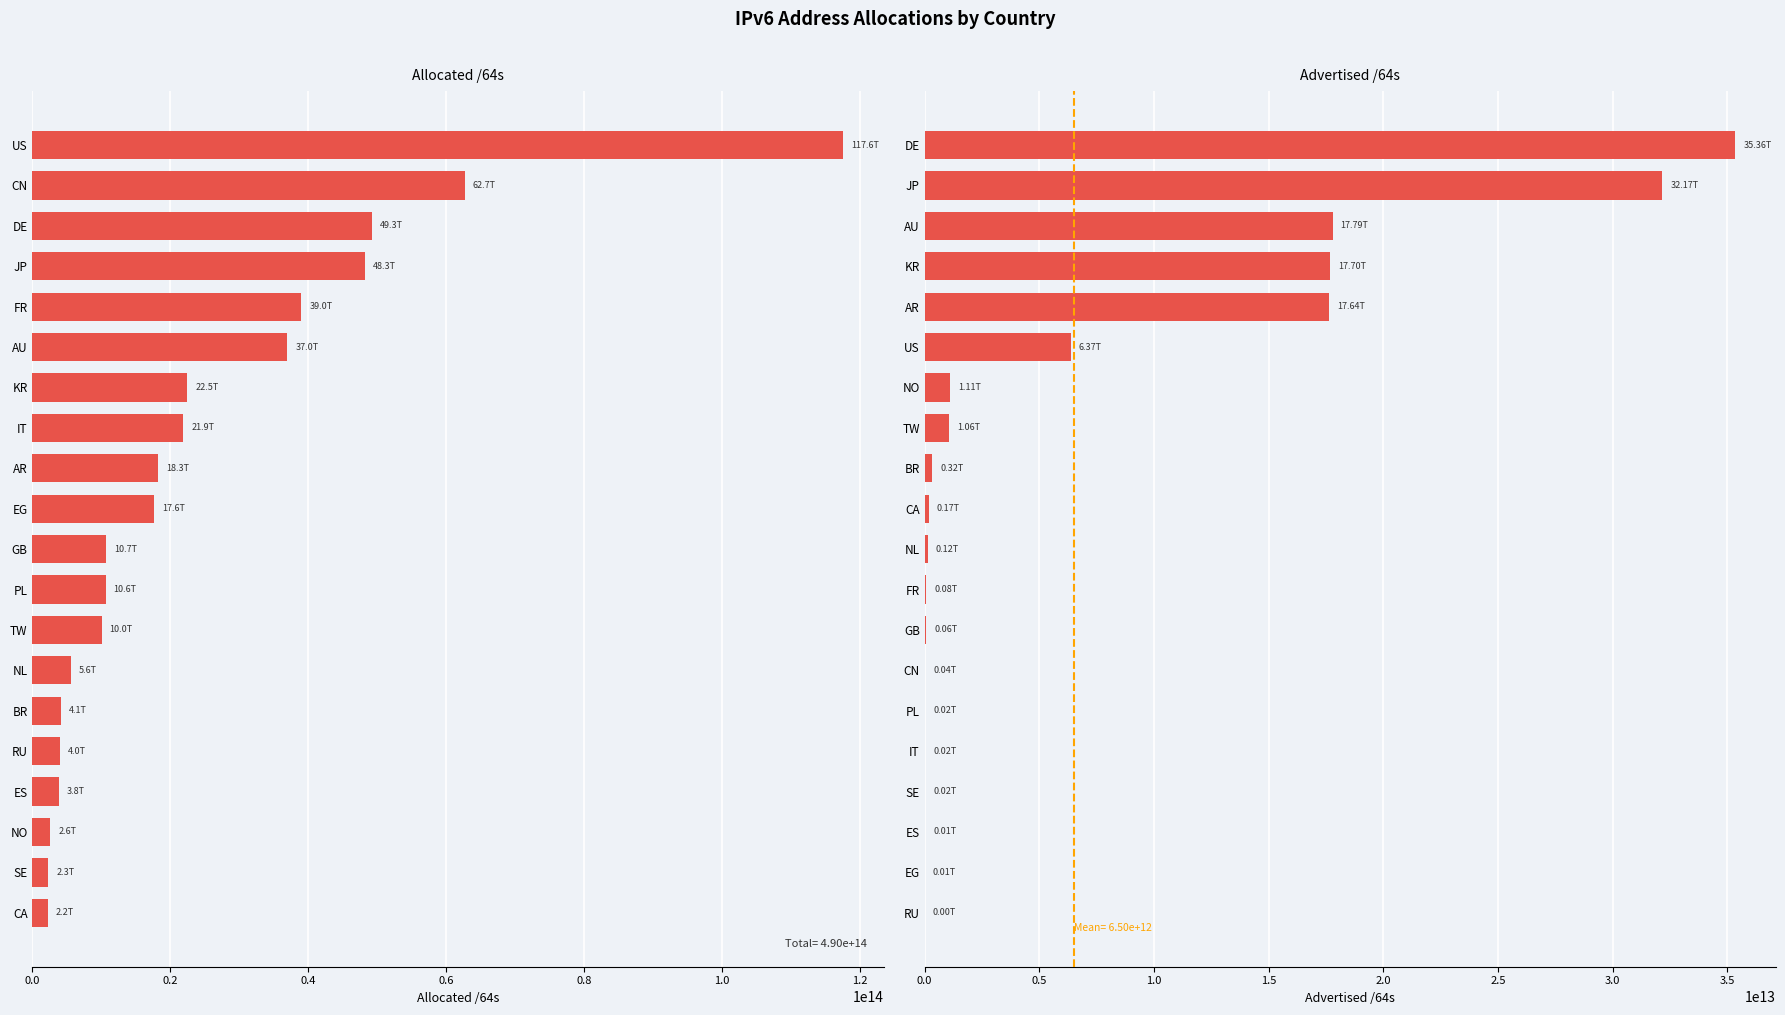

Rank the series by their maximum value, from lowest to highest.

Advertised /64s, Allocated /64s